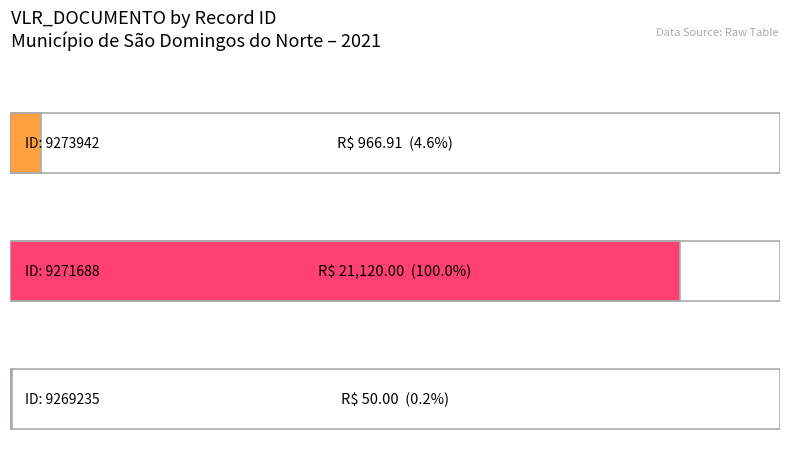

What is the ratio of the value at 9271688 to the value at 9273942?

21.8